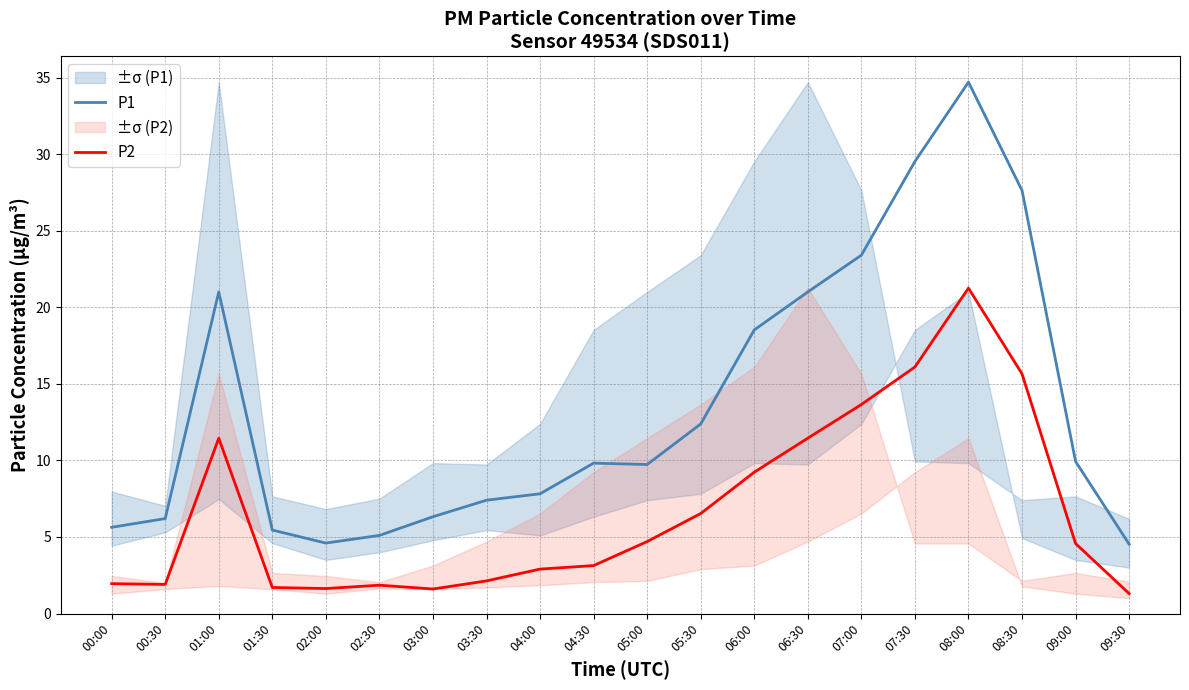

The value of P2 at 06:00 is 14.7. True or false?

False